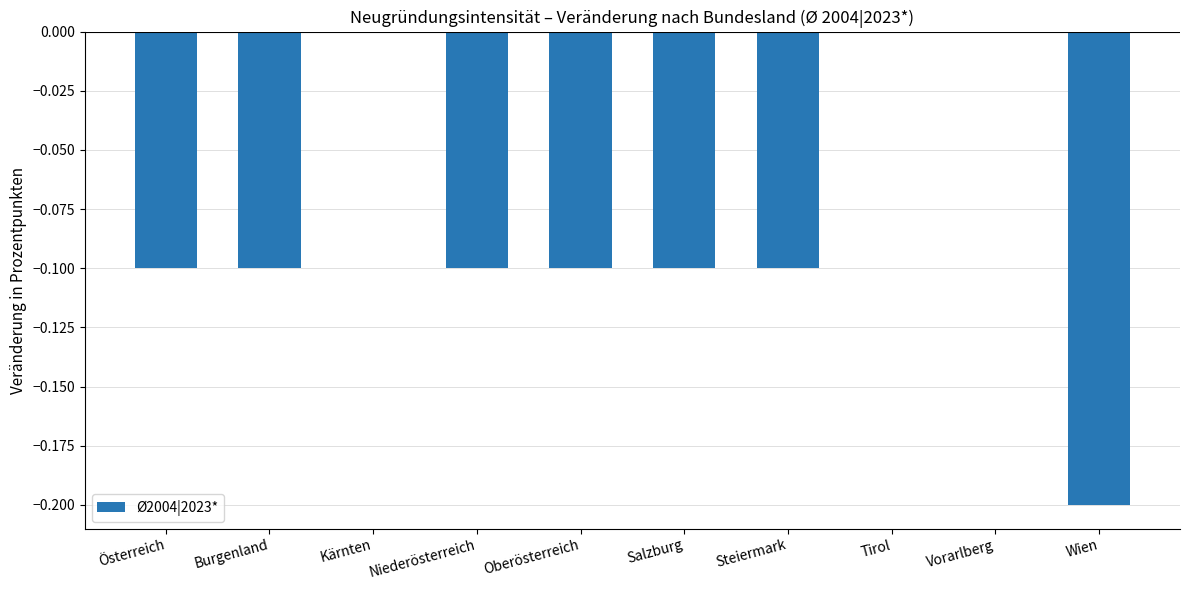

The value at Niederösterreich is -0.2. True or false?

False